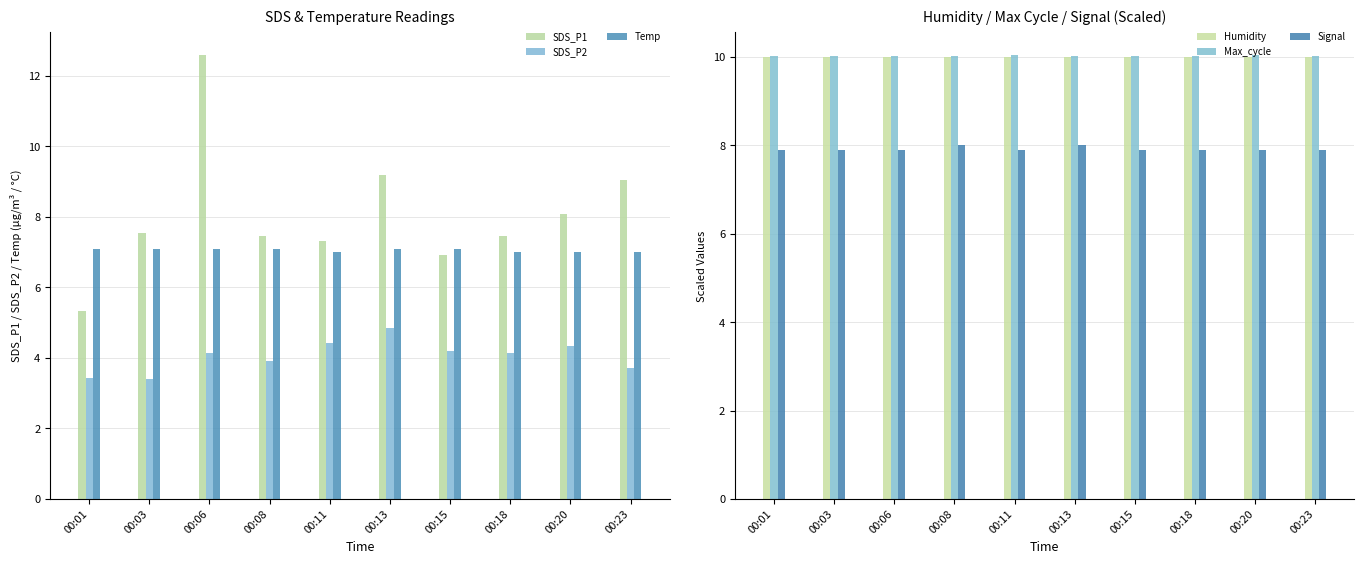

At which label is SDS_P2 closest to 4?

00:08